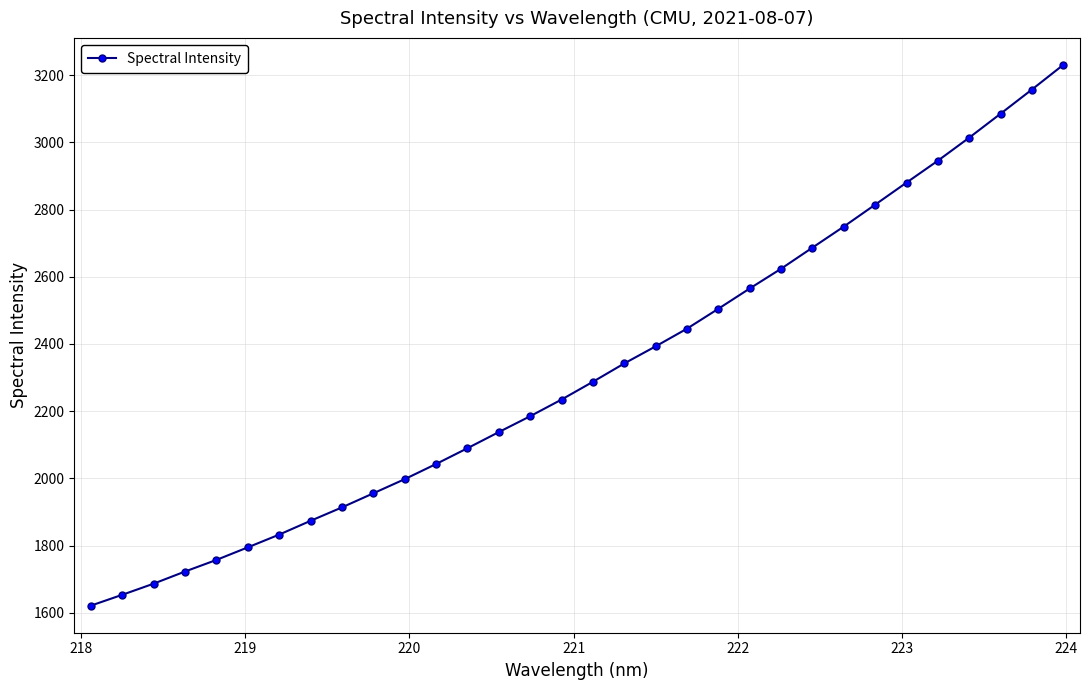

What is the maximum value shown in the chart?

3230.9